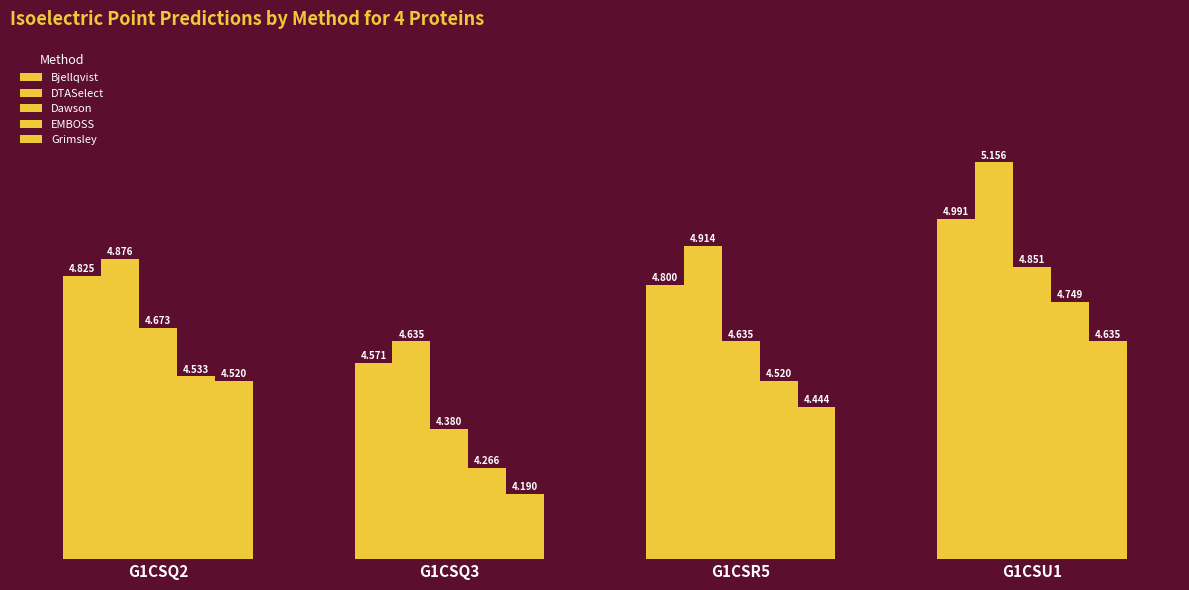

How many data points does each series have?

4